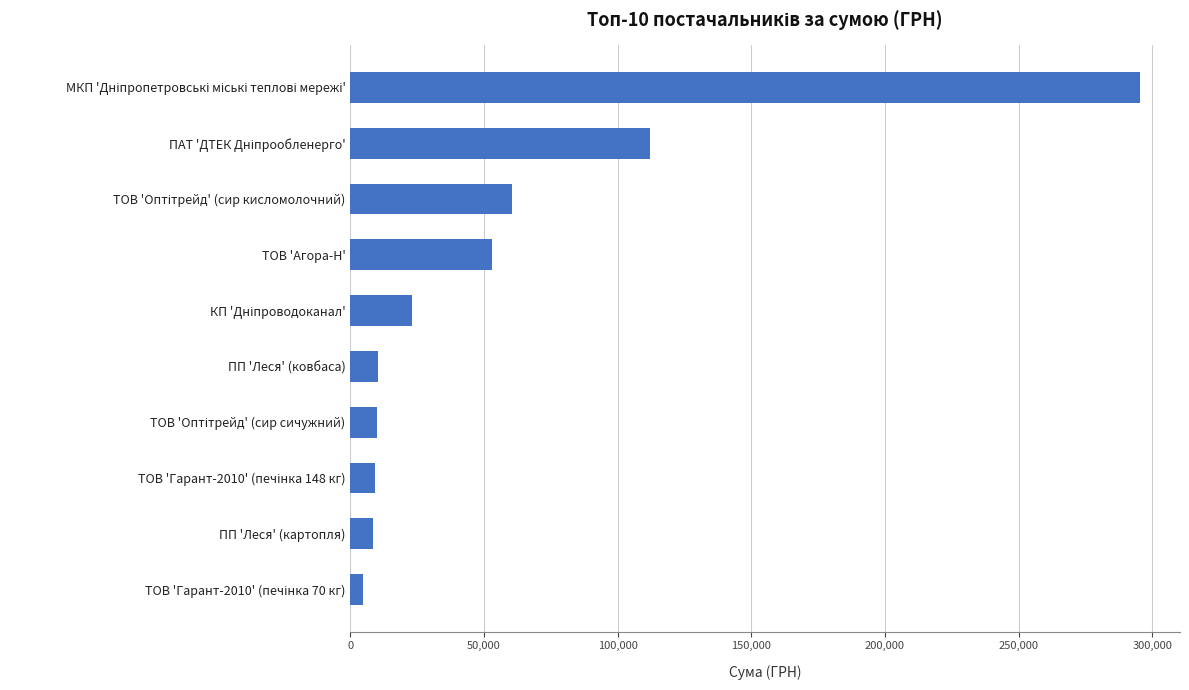

What is the maximum value shown in the chart?

295638.6